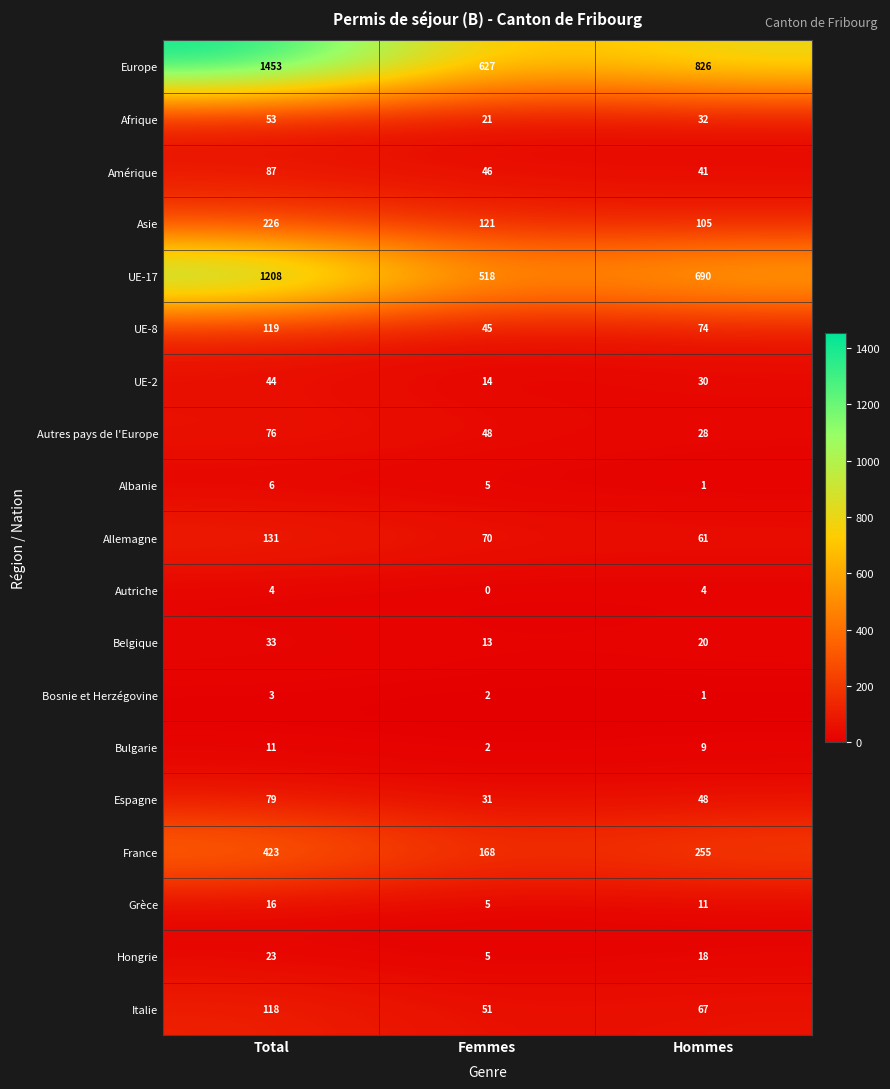

Which series has the largest range (max minus min)?

Europe